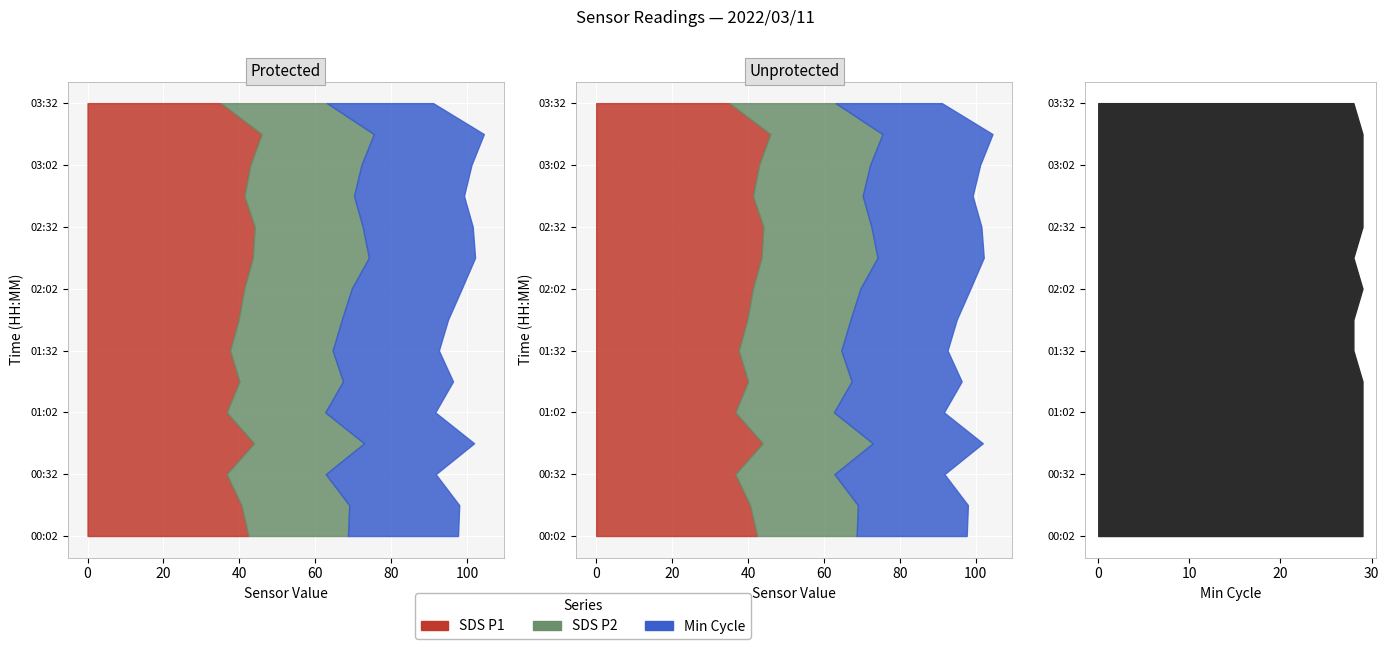

Reading right to left, list all the values displayed in this chart.

SDS_P1: 03:32=35.1	03:17=45.9	03:02=42.9	02:47=41.3	02:32=44.0	02:17=43.5	02:02=41.3	01:47=39.8	01:32=37.5	01:17=40.0	01:02=36.7	00:47=43.9	00:32=36.6	00:17=40.5	00:02=42.4
SDS_P2: 03:32=28.0	03:17=29.6	03:02=29.3	02:47=28.9	02:32=28.5	02:17=30.6	02:02=28.4	01:47=27.2	01:32=27.1	01:17=27.3	01:02=26.0	00:47=29.0	00:32=26.1	00:17=28.4	00:02=26.2
Min_cycle: 03:32=28.0	03:17=29.0	03:02=29.0	02:47=29.0	02:32=29.0	02:17=28.0	02:02=29.0	01:47=28.0	01:32=28.0	01:17=29.0	01:02=29.0	00:47=29.0	00:32=29.0	00:17=29.0	00:02=29.0